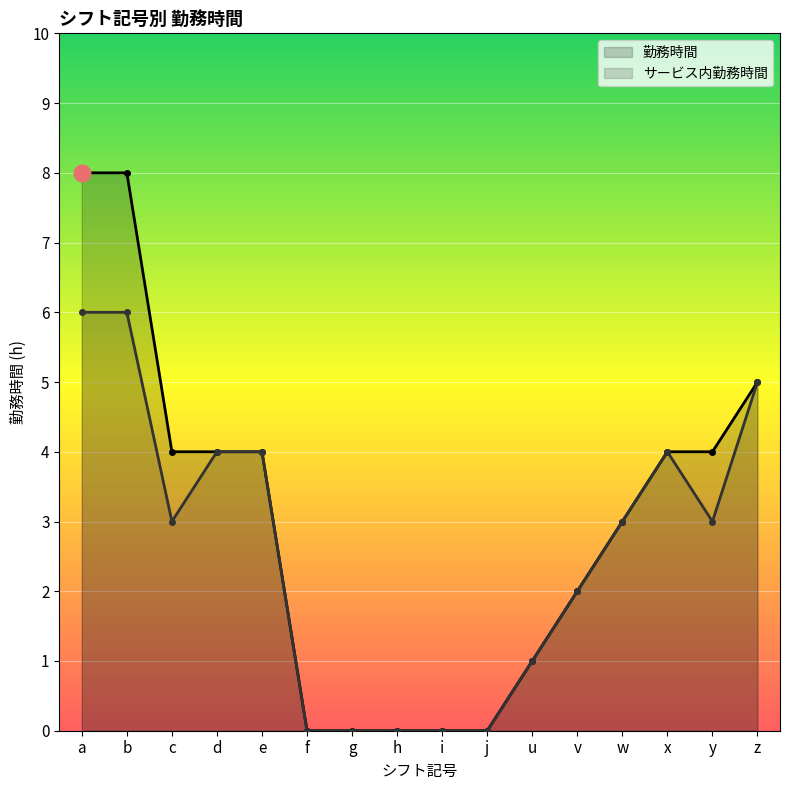

Reading left to right, extract all data points from this chart.

勤務時間: a=8	b=8	c=4	d=4	e=4	f=0	g=0	h=0	i=0	j=0	u=1	v=2	w=3	x=4	y=4	z=5
サービス内勤務時間: a=6	b=6	c=3	d=4	e=4	f=0	g=0	h=0	i=0	j=0	u=1	v=2	w=3	x=4	y=3	z=5